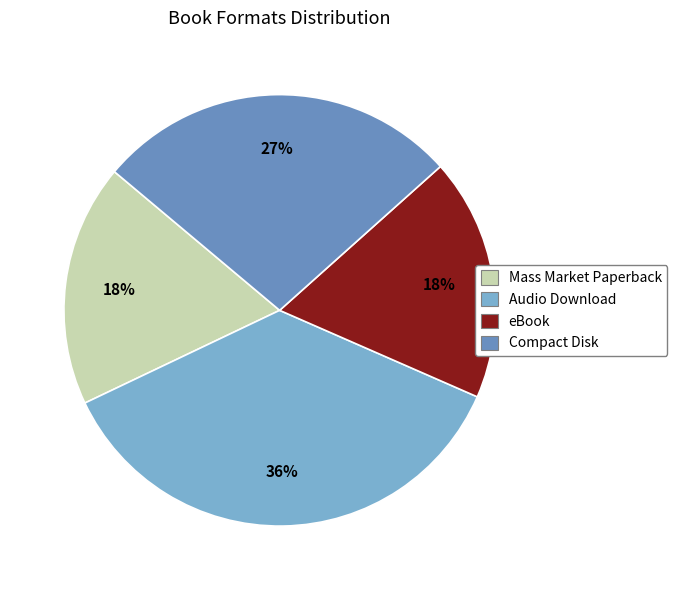

To the nearest percent, what is the difference between the largest and smallest slice percentages?

18%